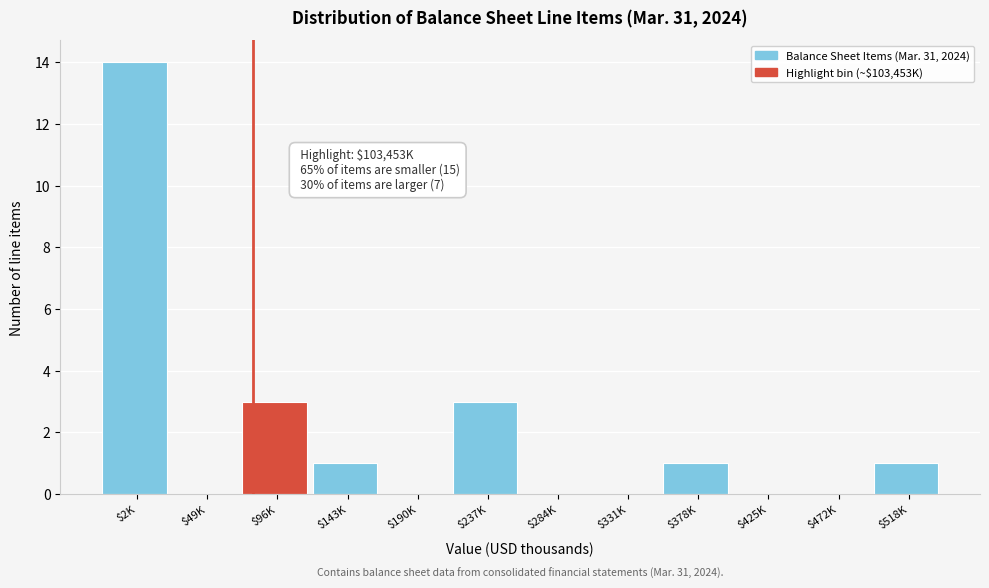

What is the maximum value shown in the chart?

14